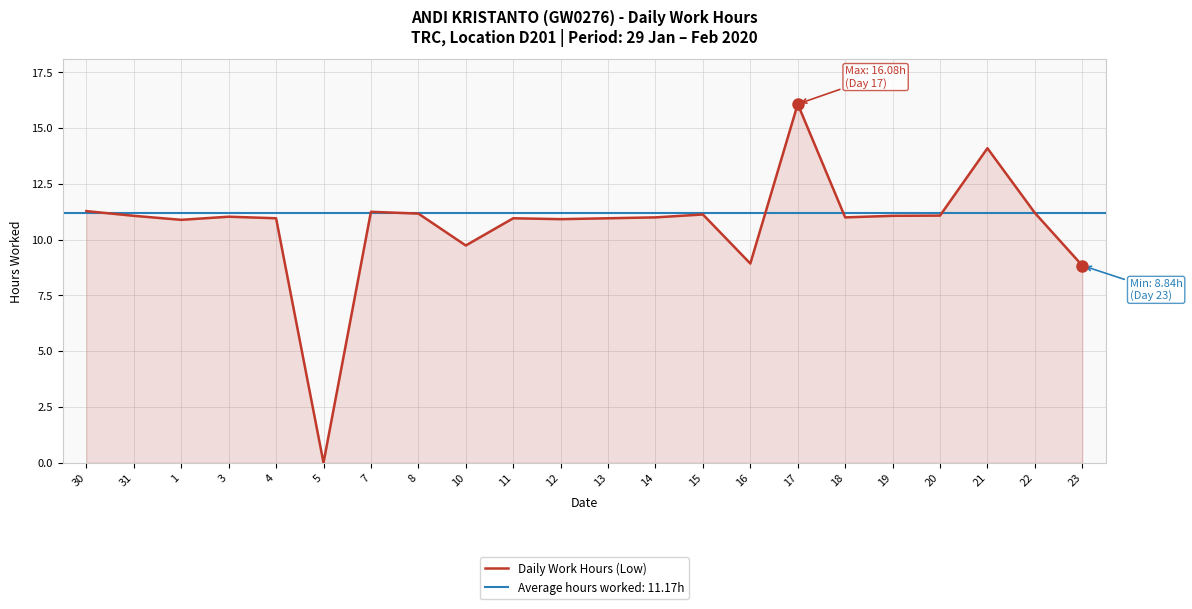

What is the ratio of the value at 13 to the value at 1?

1.0